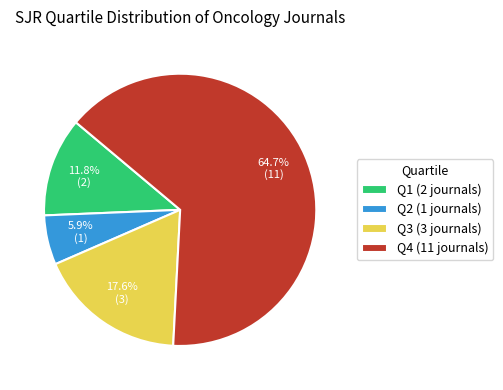

Is the sum of Q4 and Q1 greater than half?

Yes